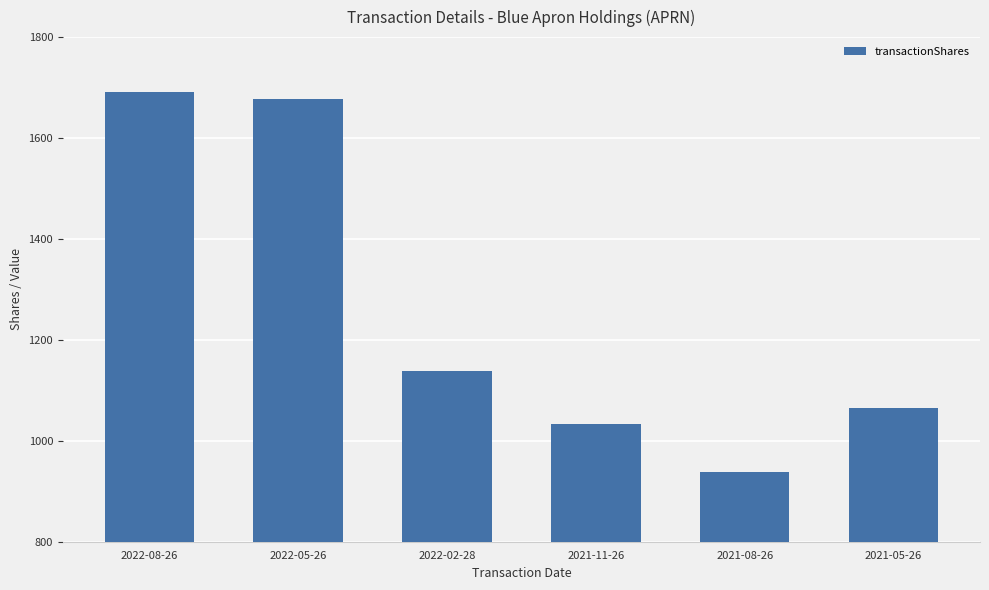

True or false: the data shows 1034 at 2021-11-26.

True